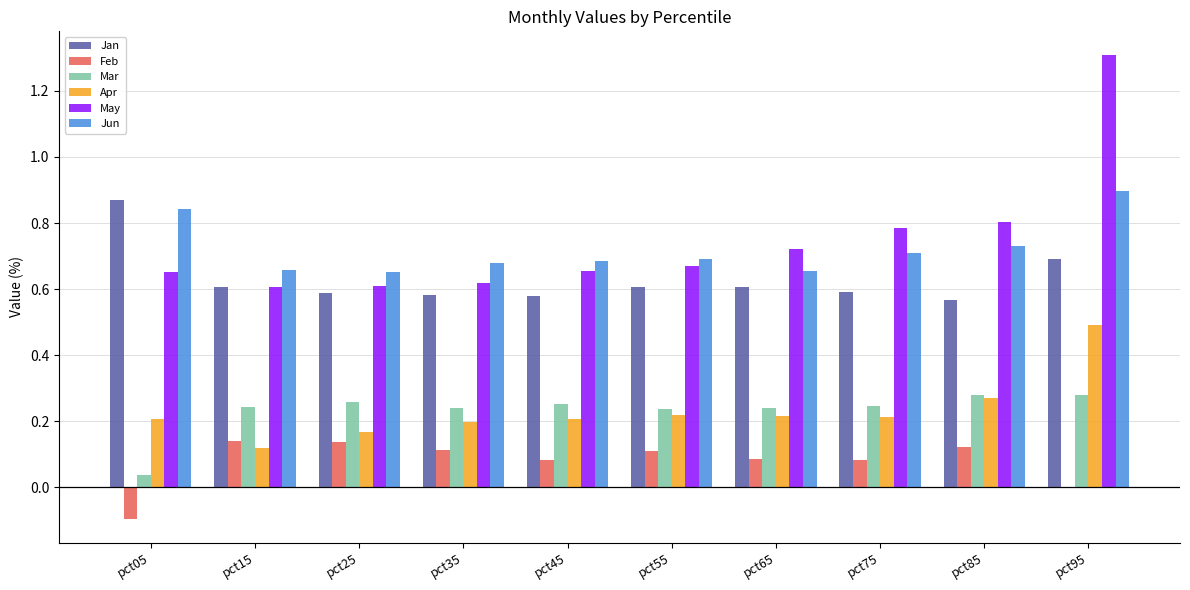

Which category has the highest value across all series?

pct95